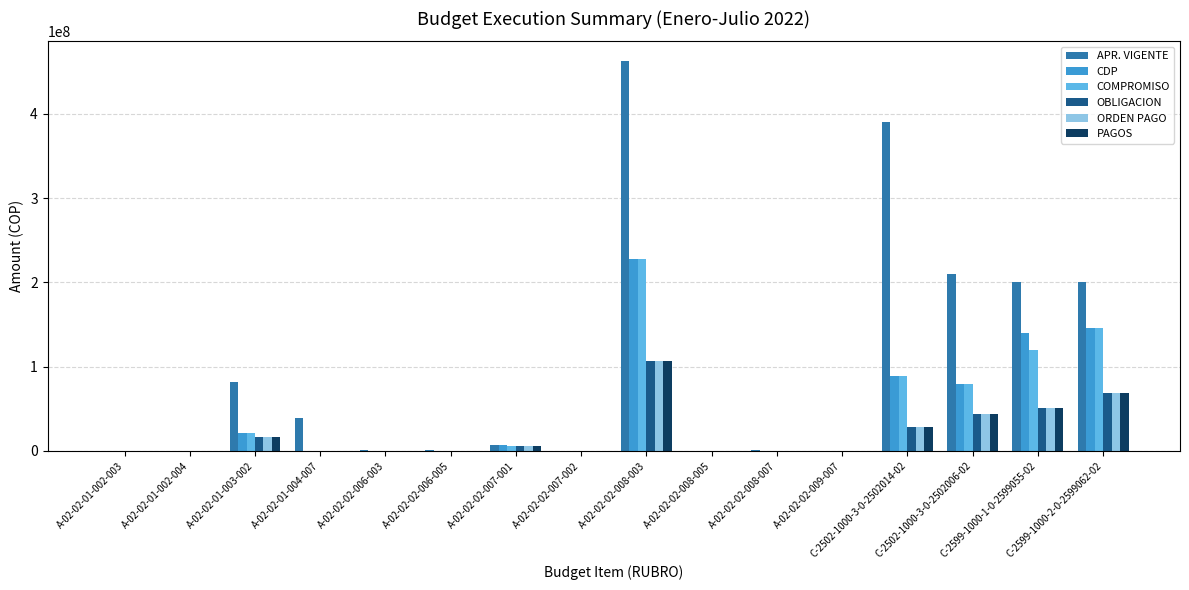

What is the difference between the ORDEN PAGO values at C-2502-1000-3-0-2502014-02 and A-02-02-02-008-005?

27880000